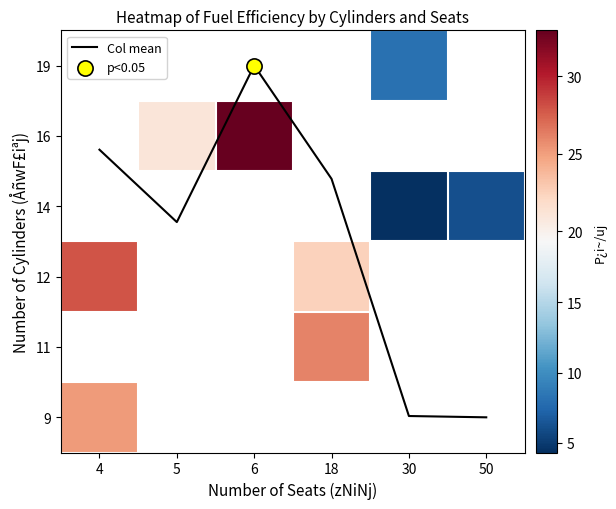

Which series changed the most between 5 and 18?

Col mean